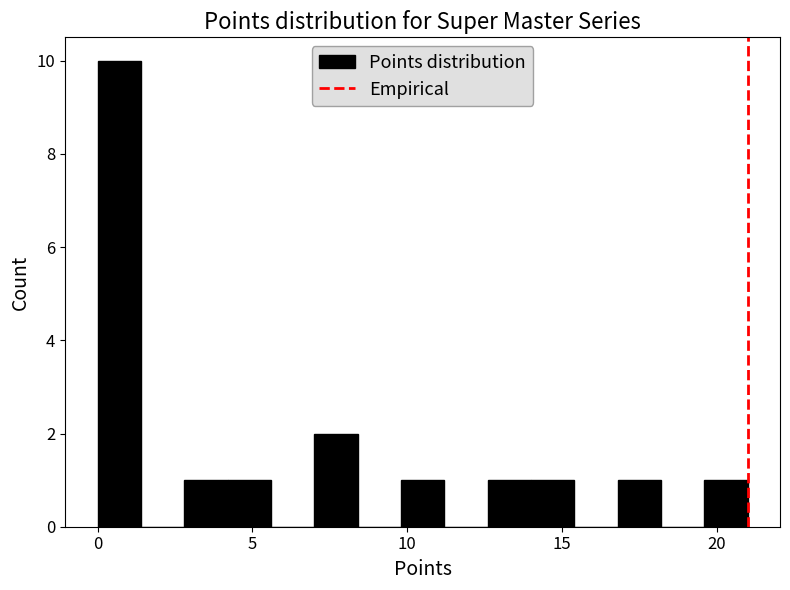

Around what value on the x-axis is the tallest bar? Give the approximate position of its centre, as read against the axis.

0.5